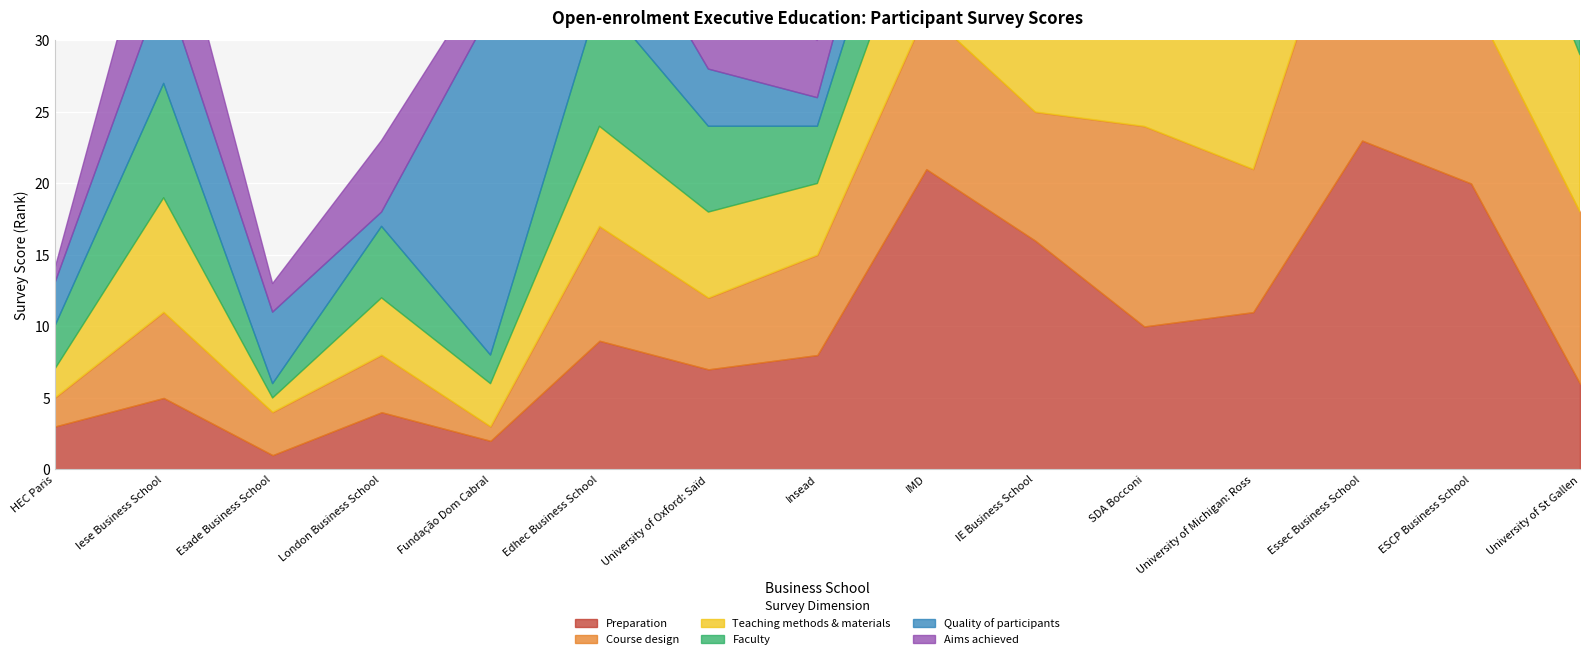

Is the value of Faculty at IE Business School greater than the value of Quality of participants at Essec Business School?

No